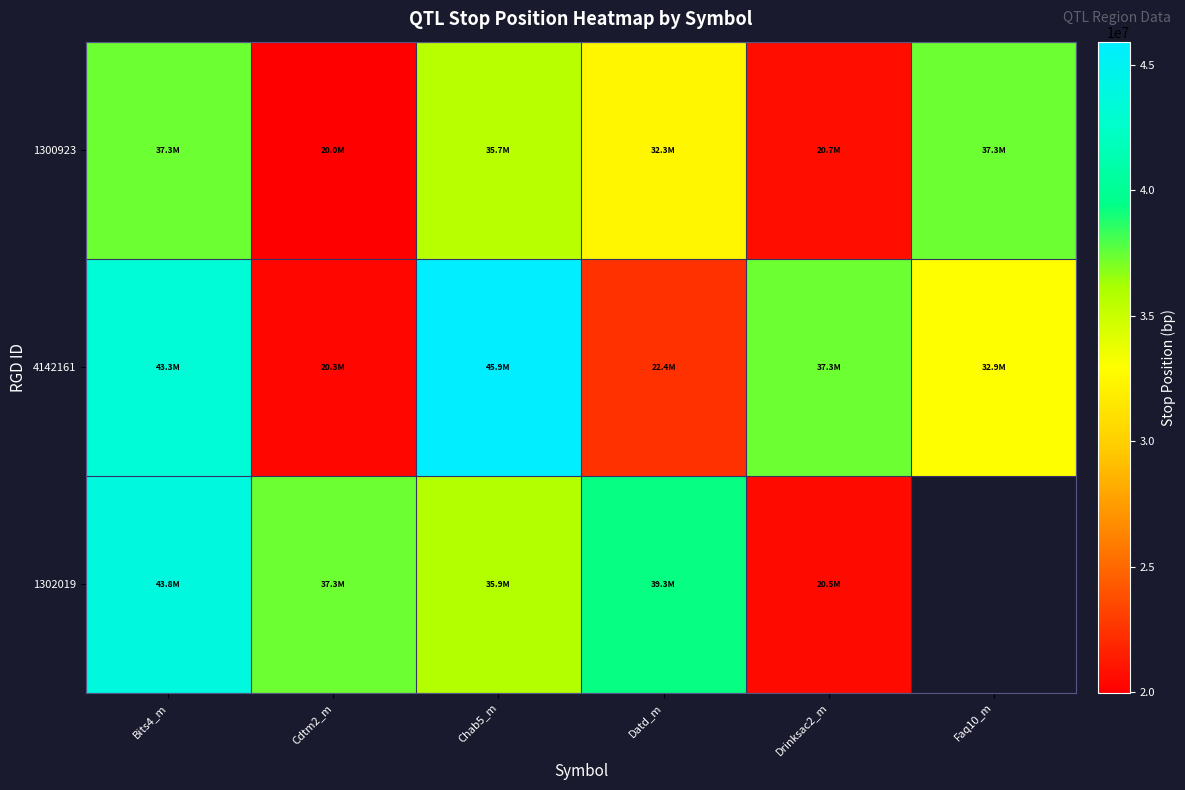

What is the average value of the 4142161 series?

33686528.8